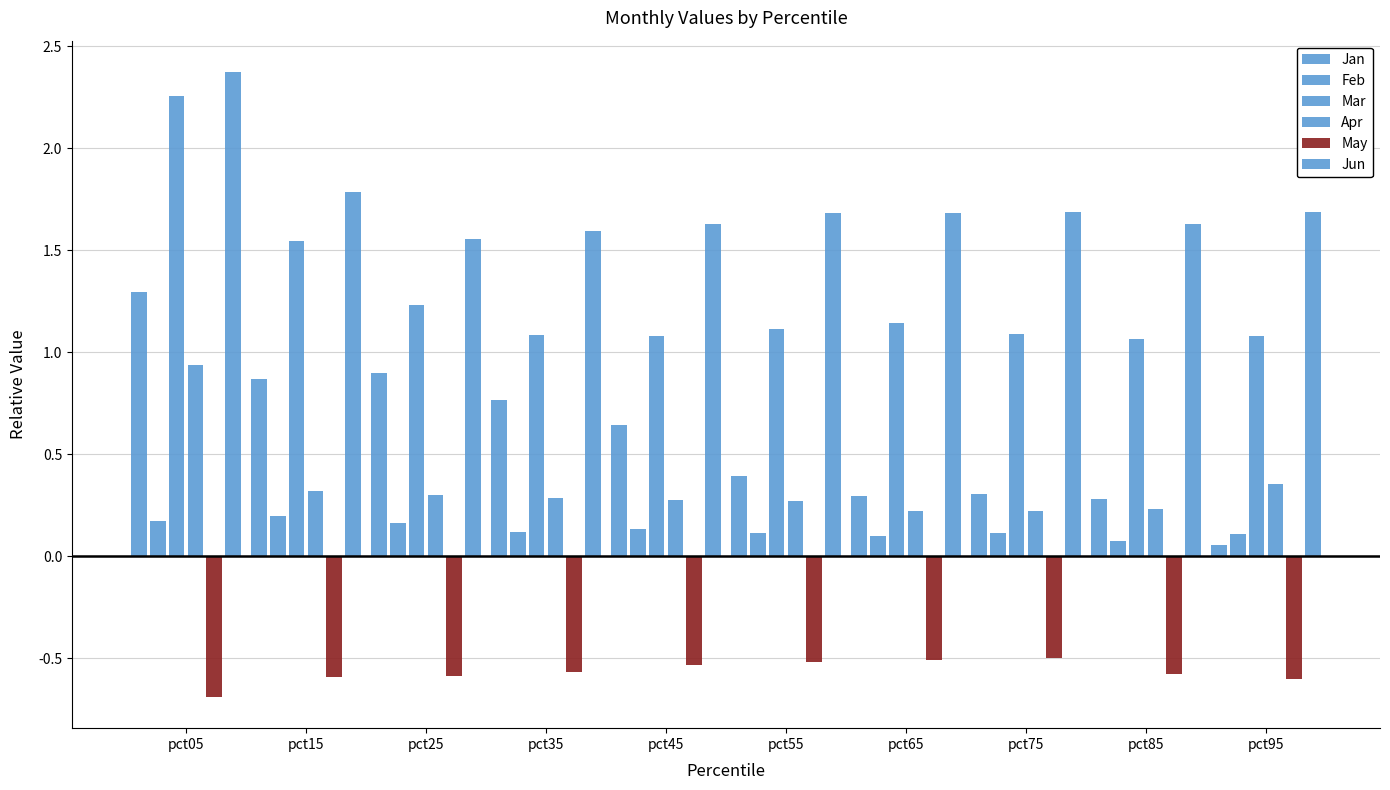

At which category is the sum across all series the highest?

pct05